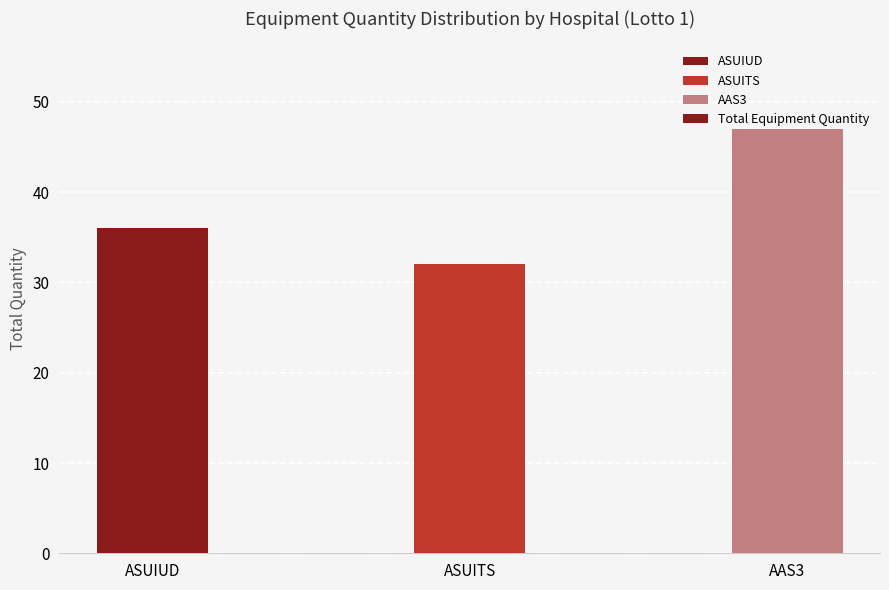

Count the number of categories in the chart.

3